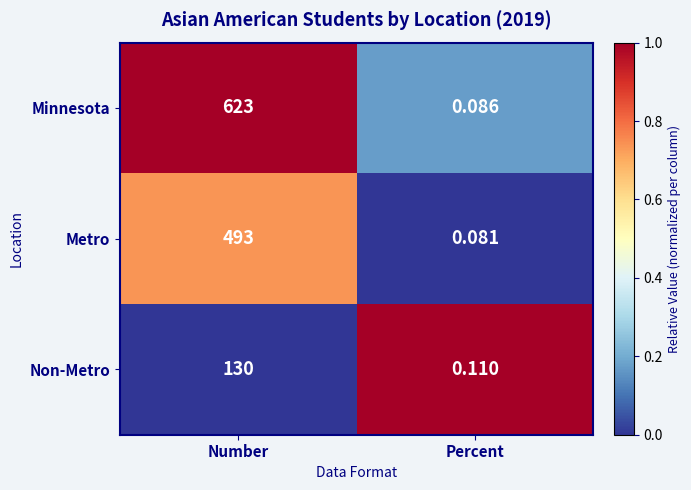

At which category is the sum across all series the highest?

Number